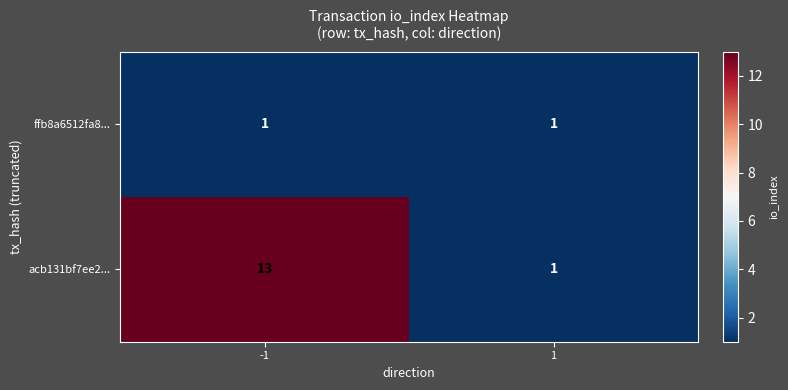

Reading left to right, what are all the values shown in this chart?

ffb8a6512fa8...: -1=1	1=1
acb131bf7ee2...: -1=13	1=1